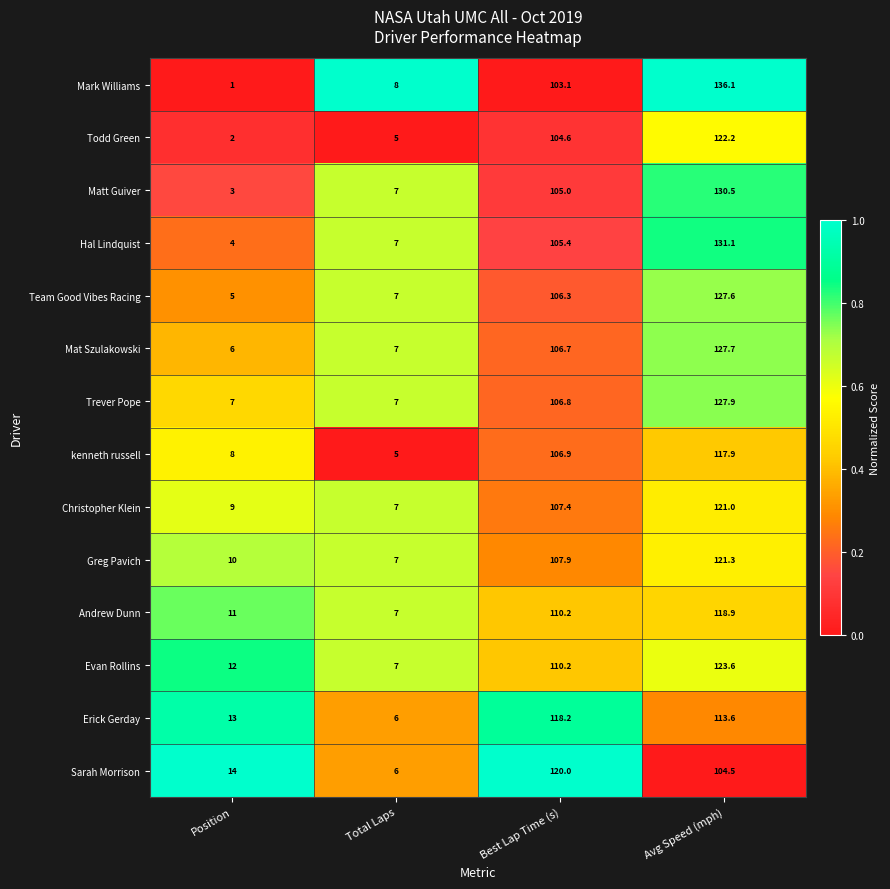

What is the sum of the Trever Pope values at Best Lap Time (s) and Total Laps?

113.8